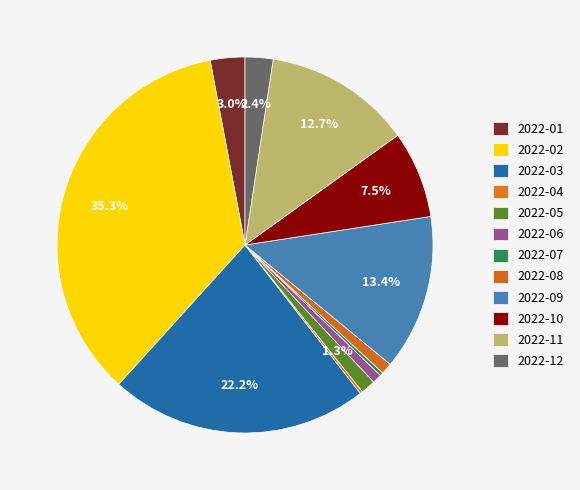

To the nearest percent, what is the difference between the largest and smallest slice percentages?

35%